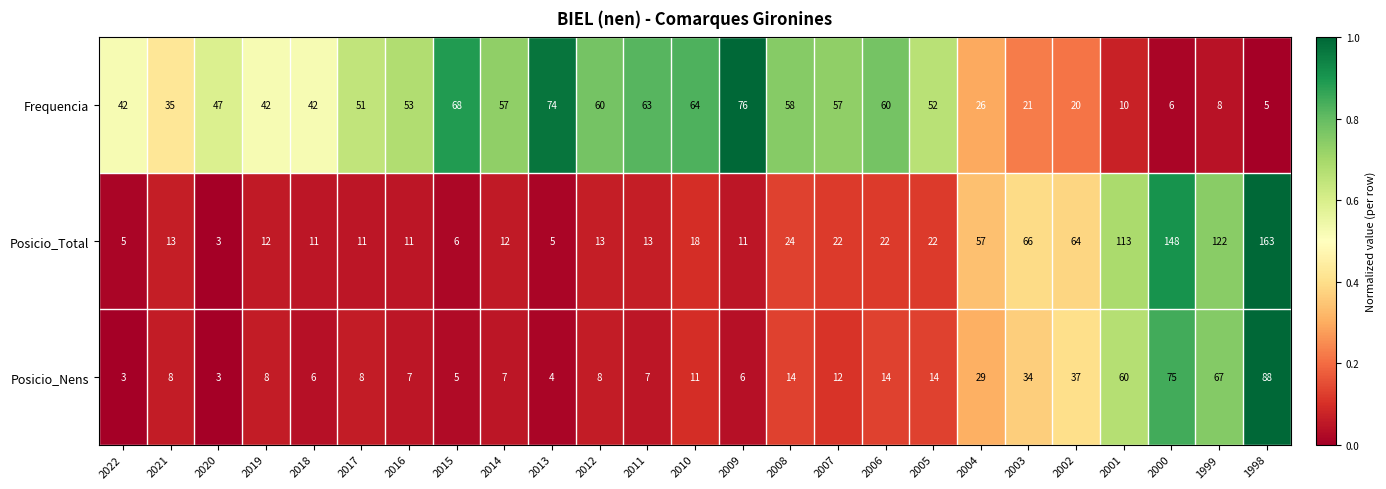

Which label corresponds to the largest value in the chart?

1998